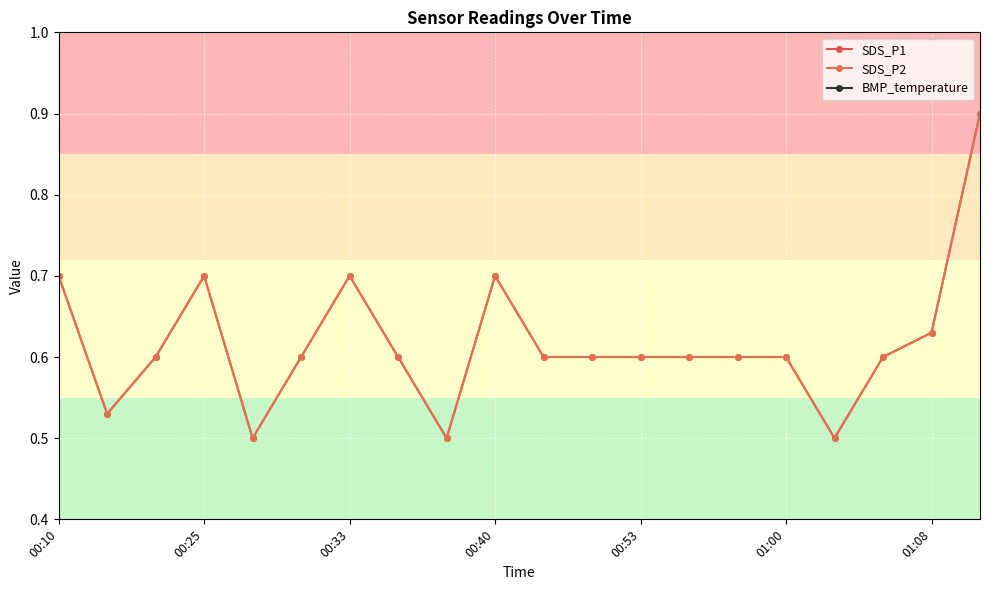

Is the value of SDS_P1 at 00:20 greater than the value of BMP_temperature at 00:28?

No